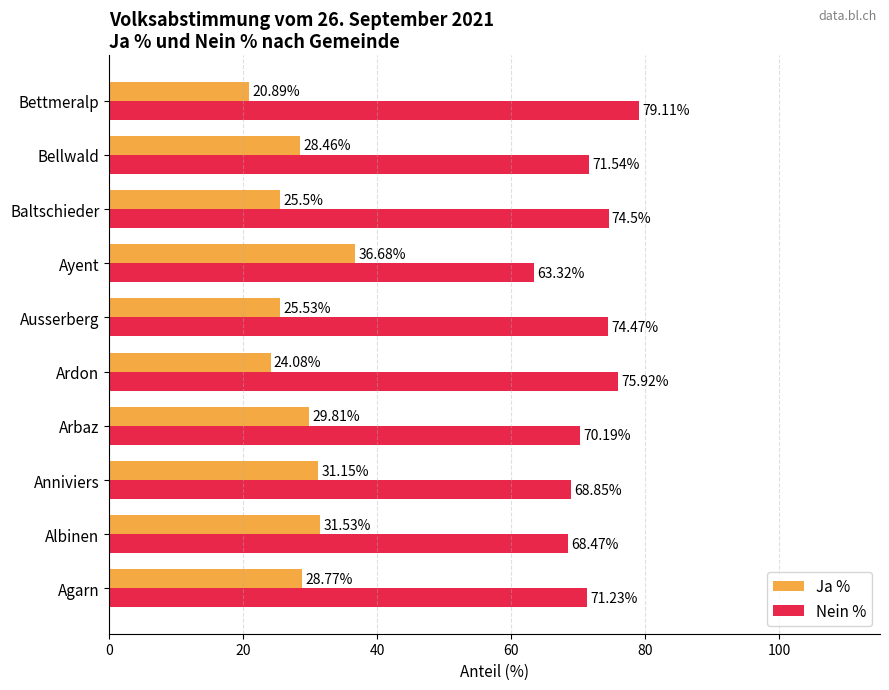

Rank the series by their maximum value, from highest to lowest.

Nein %, Ja %